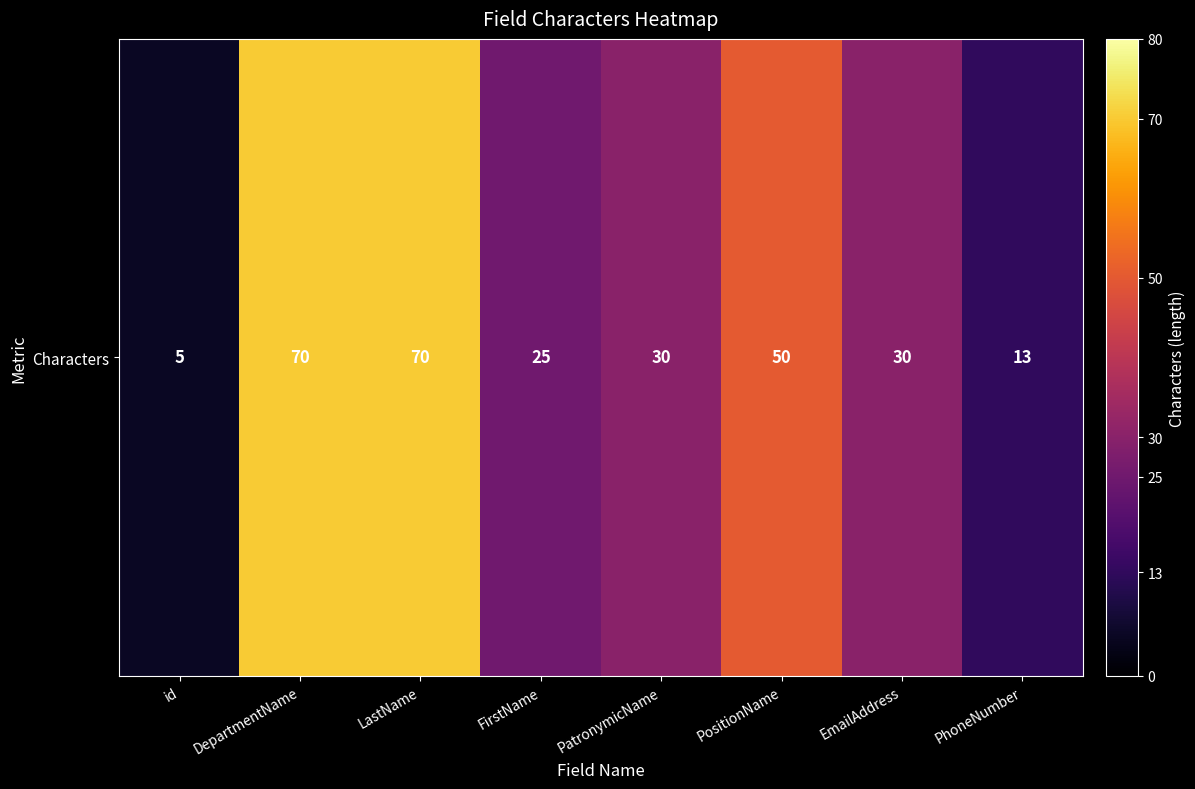

Is it true that the value at PatronymicName is 50?

False